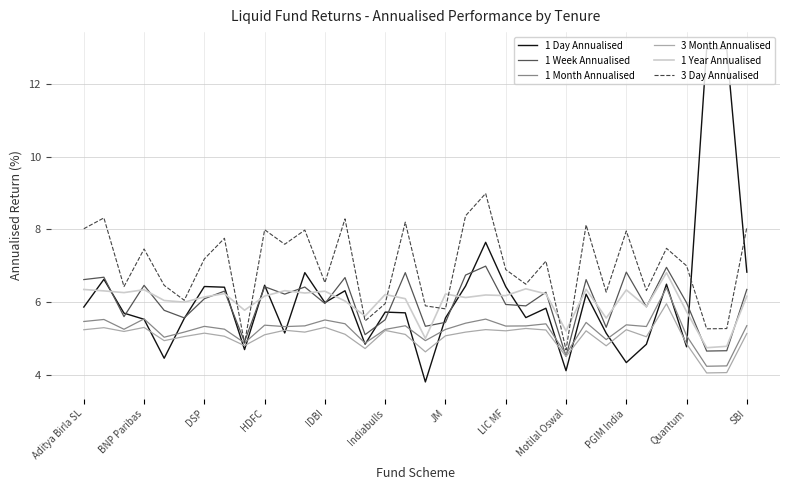

Which series has the largest total across all categories?

3 Day Annualised